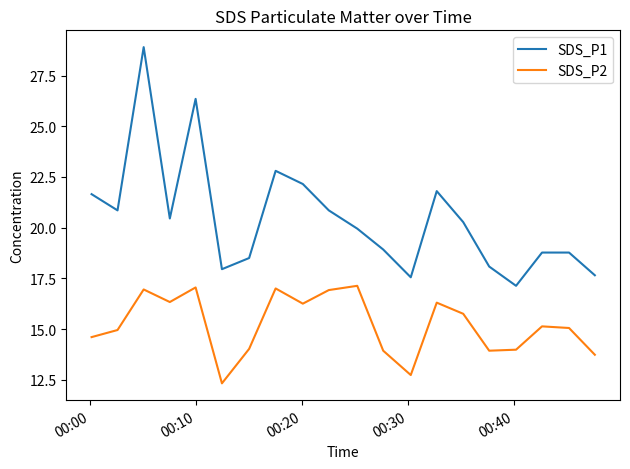

True or false: SDS_P2 and SDS_P1 cross at least once.

False